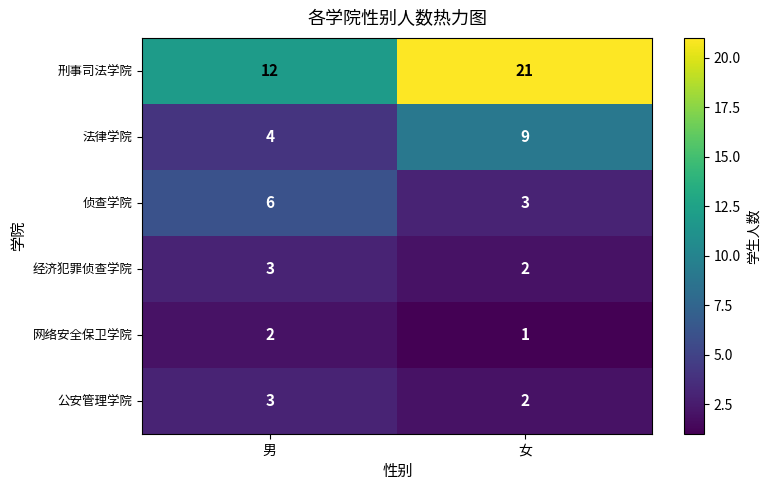

What is the difference between the highest and lowest values at 男?

10